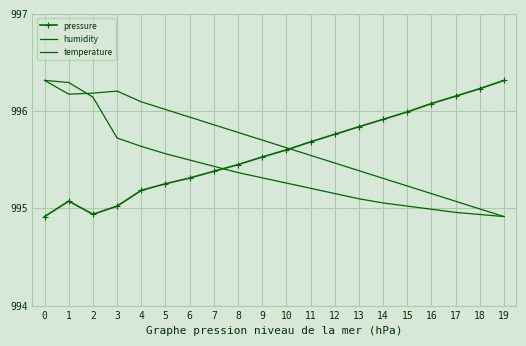

Rank the series by their average value, from lowest to highest.

temperature, pressure, humidity